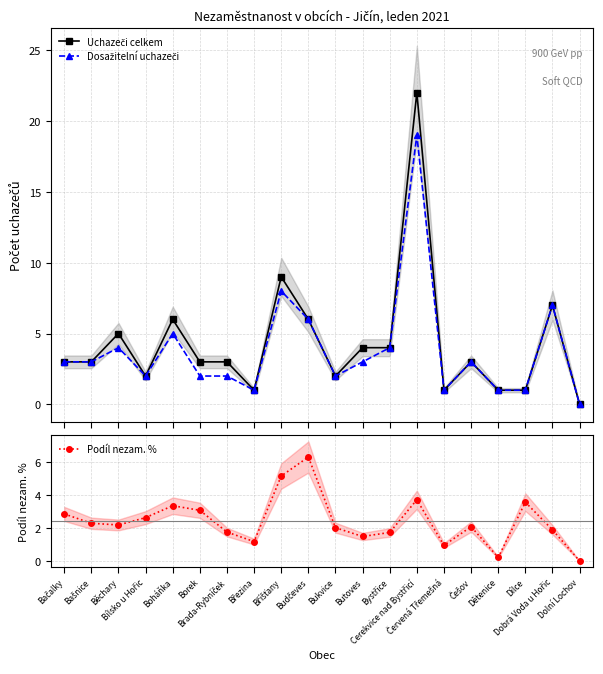

Is it true that Dosažitelní uchazeči equals 3.0 at Češov?

True